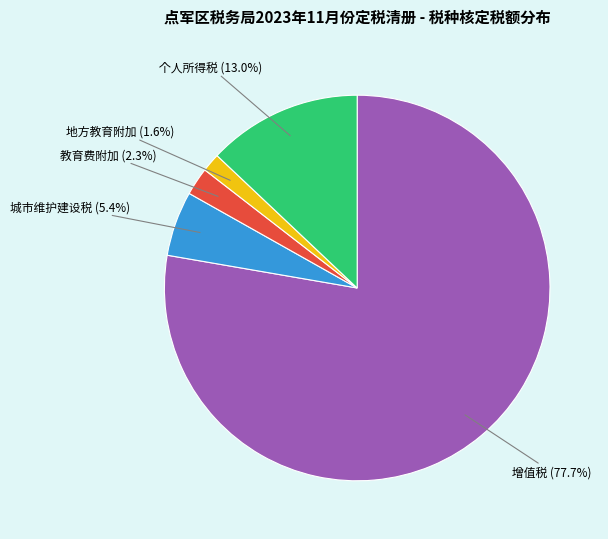

Is it true that 地方教育附加 is 2% of the pie?

True